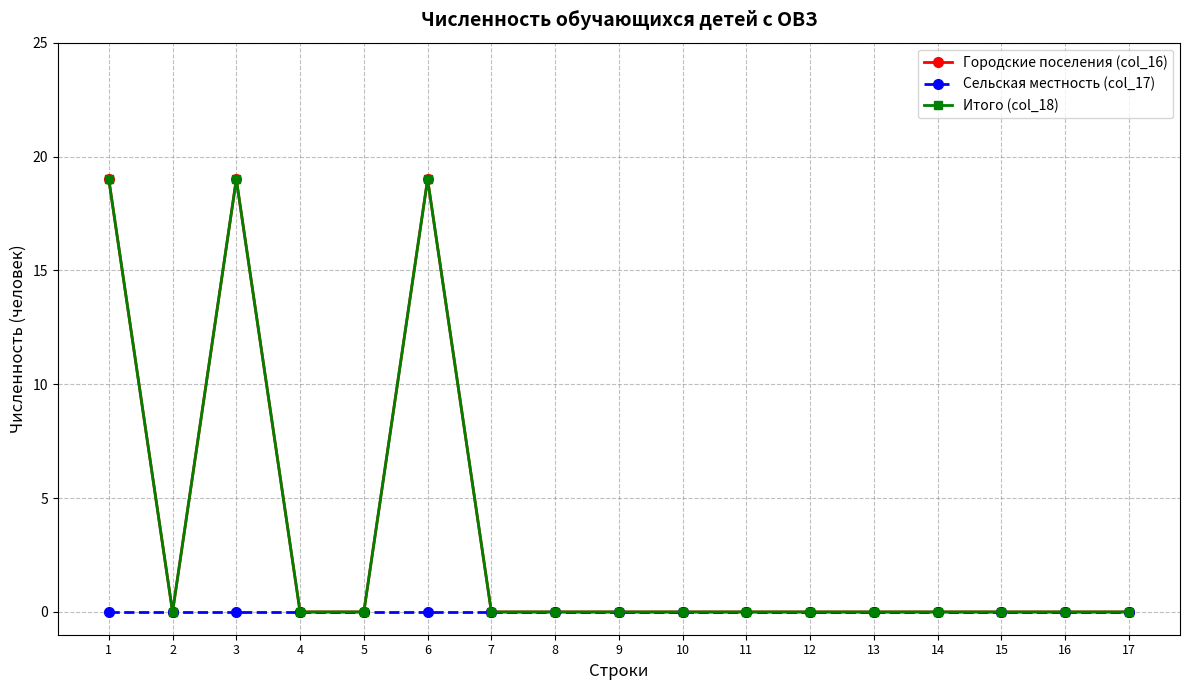

True or false: Сельская местность (col_17) and Итого (col_18) intersect in this chart.

False